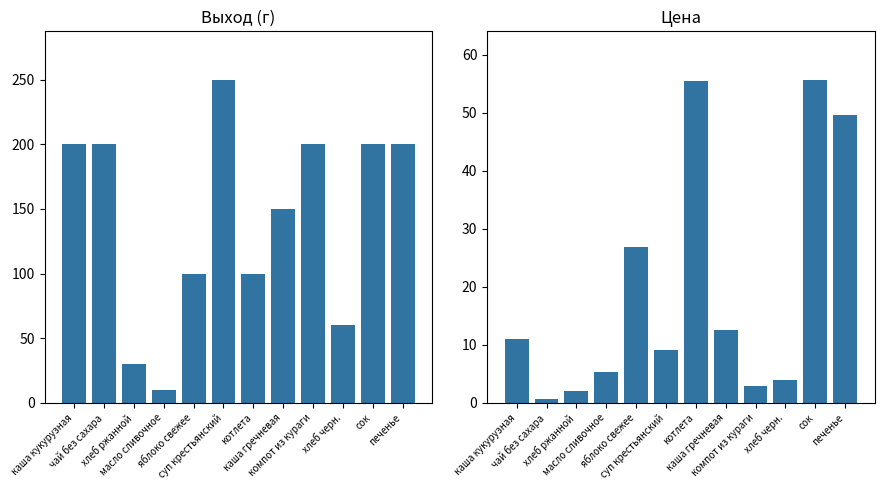

Reading left to right, extract all data points from this chart.

Выход (г): каша кукурузная=200.0	чай без сахара=200.0	хлеб ржанной=30.0	масло сливочное=10.0	яблоко свежее=100.0	суп крестьянский=250.0	котлета=100.0	каша гречневая=150.0	компот из кураги=200.0	хлеб черн.=60.0	сок=200.0	печенье=200.0
Цена: каша кукурузная=11.0	чай без сахара=0.6	хлеб ржанной=2.0	масло сливочное=5.4	яблоко свежее=26.9	суп крестьянский=9.1	котлета=55.5	каша гречневая=12.6	компот из кураги=2.9	хлеб черн.=4.0	сок=55.7	печенье=49.7